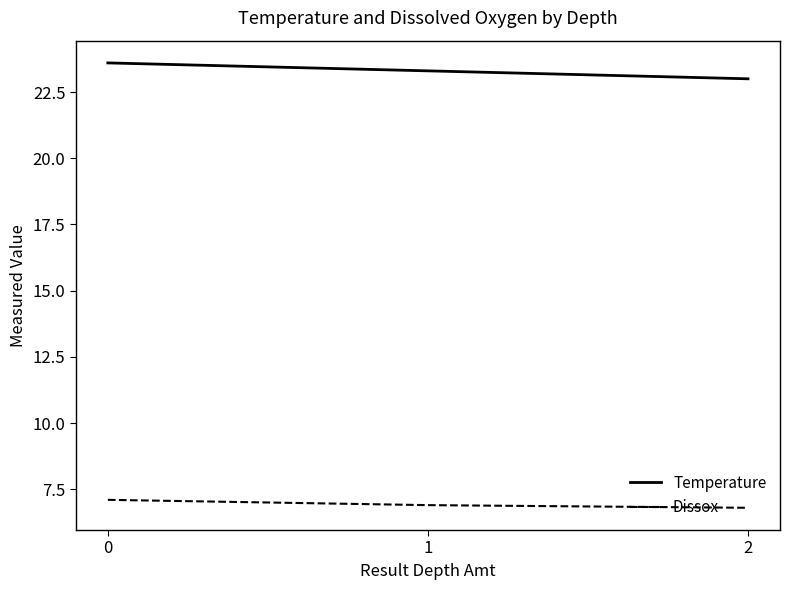

What is the difference between the Dissox values at 1 and 2?

0.1